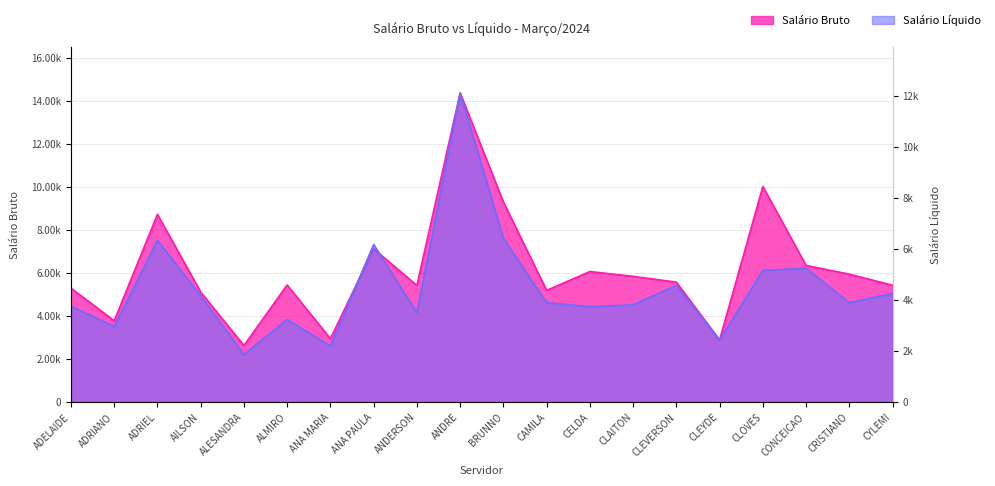

Rank the series by their average value, from highest to lowest.

Salário Bruto, Salário Líquido